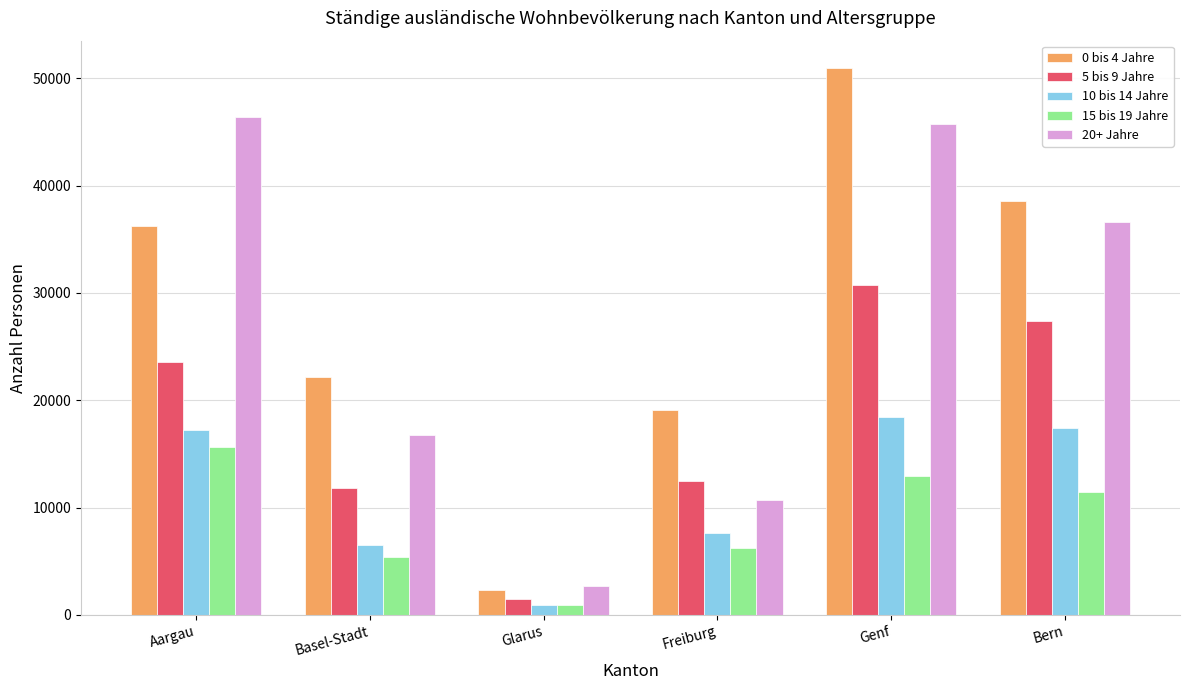

How many series are shown in this chart?

5